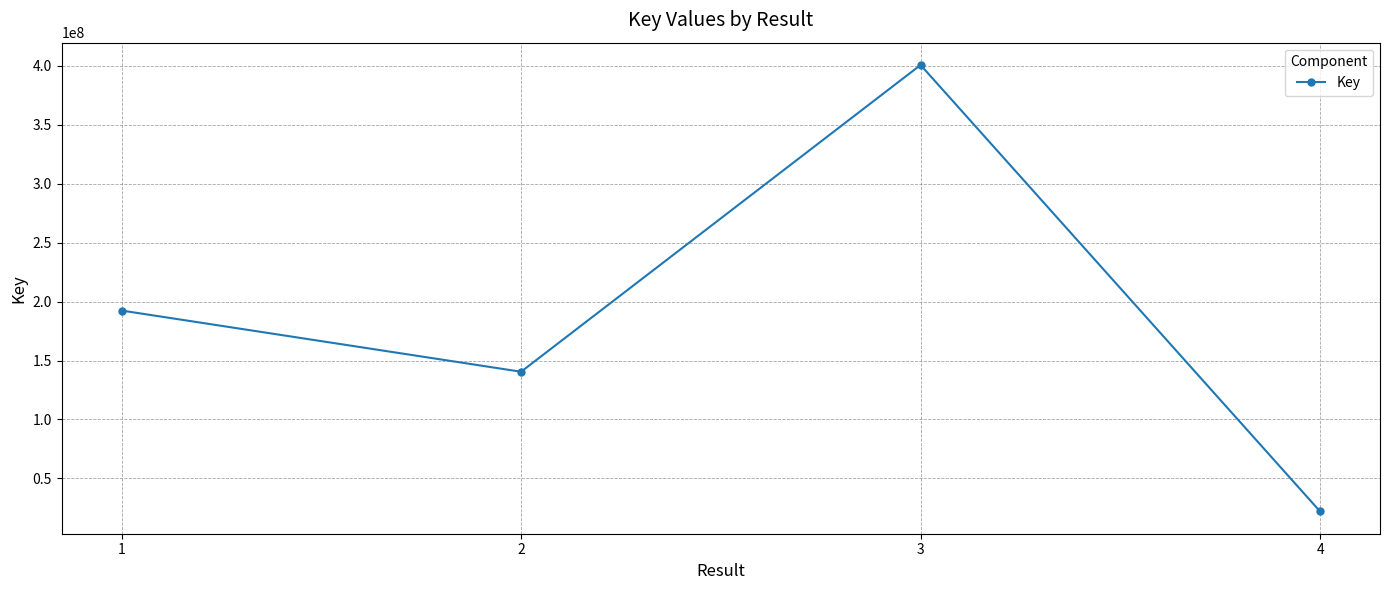

The value at 3 is 278368037. True or false?

False